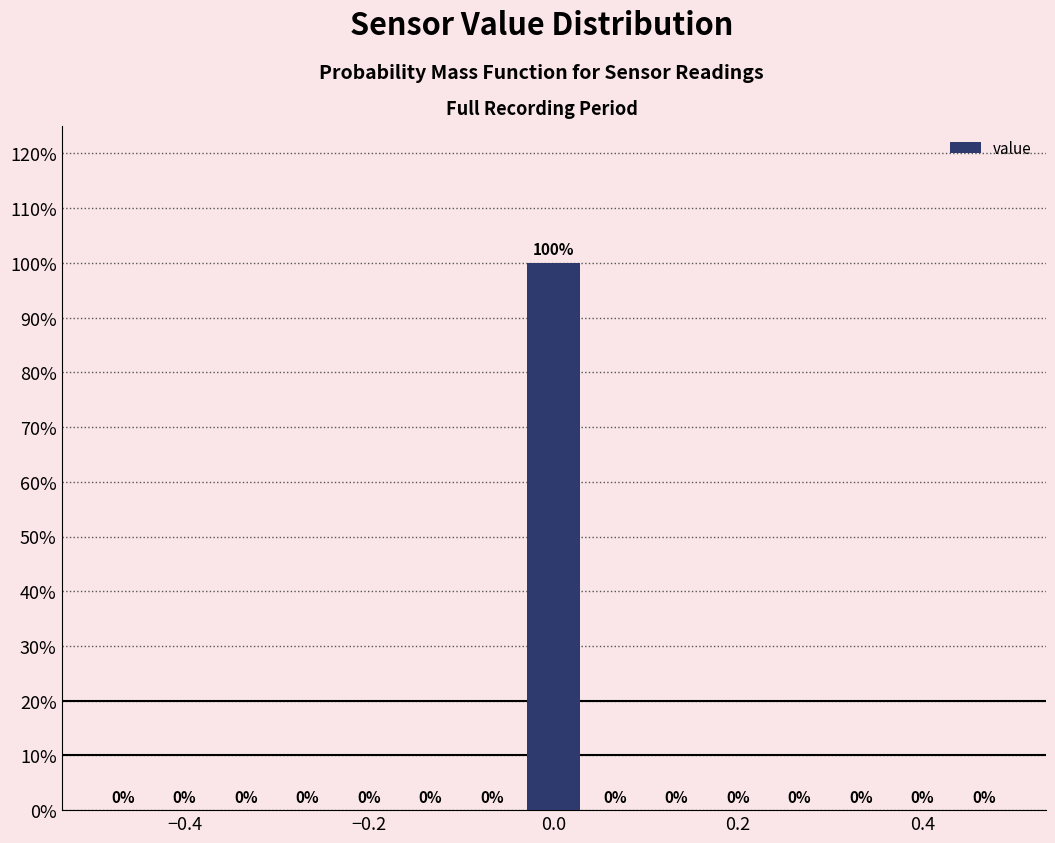

Read against the x-axis, roughly where is the centre of the tallest bar?

0.00